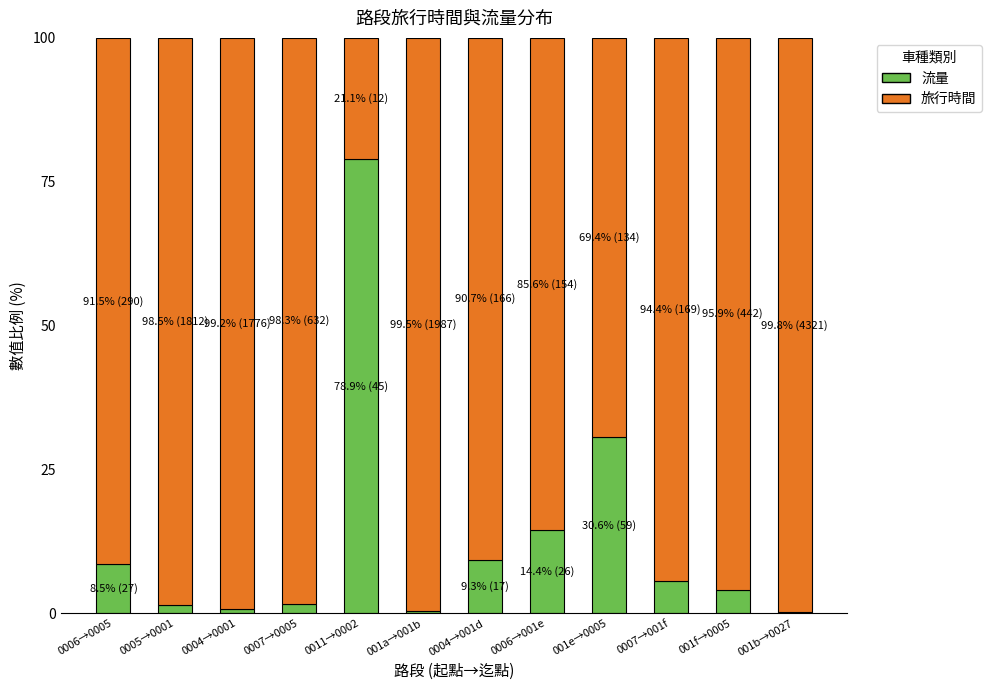

What is the total value across all series at 0006→001e?

100.0